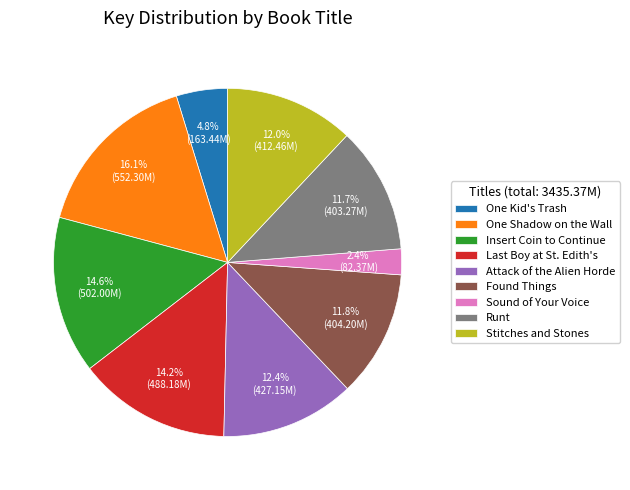

What percentage do Sound of Your Voice and Stitches and Stones together represent?

14.4%